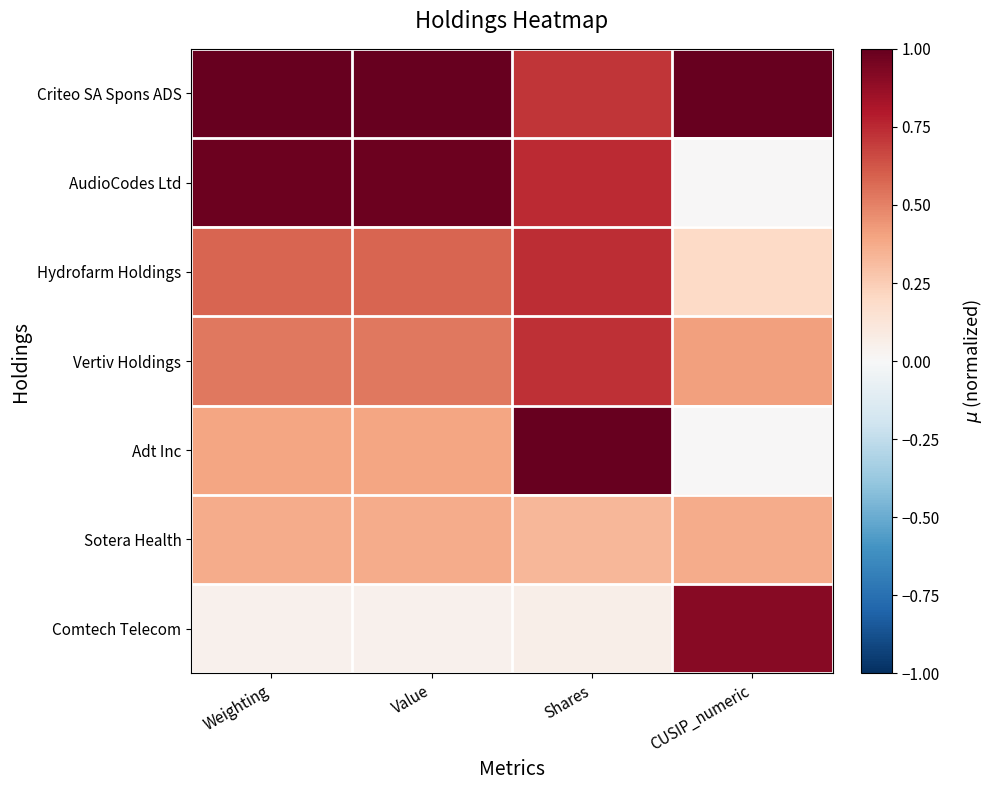

At how many categories does at least one series exceed 0?

4